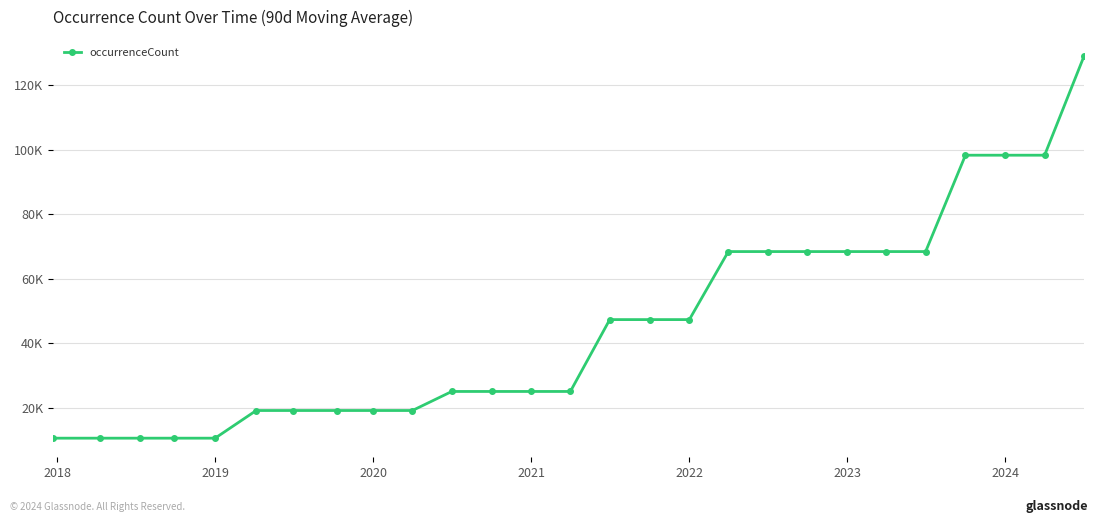

True or false: there are more than 2 points higher than both neighbors.

False